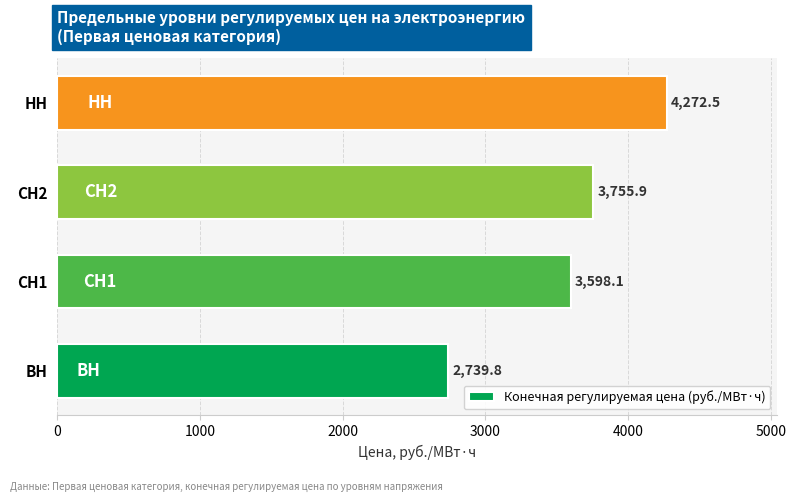

How many bars are there in total?

4